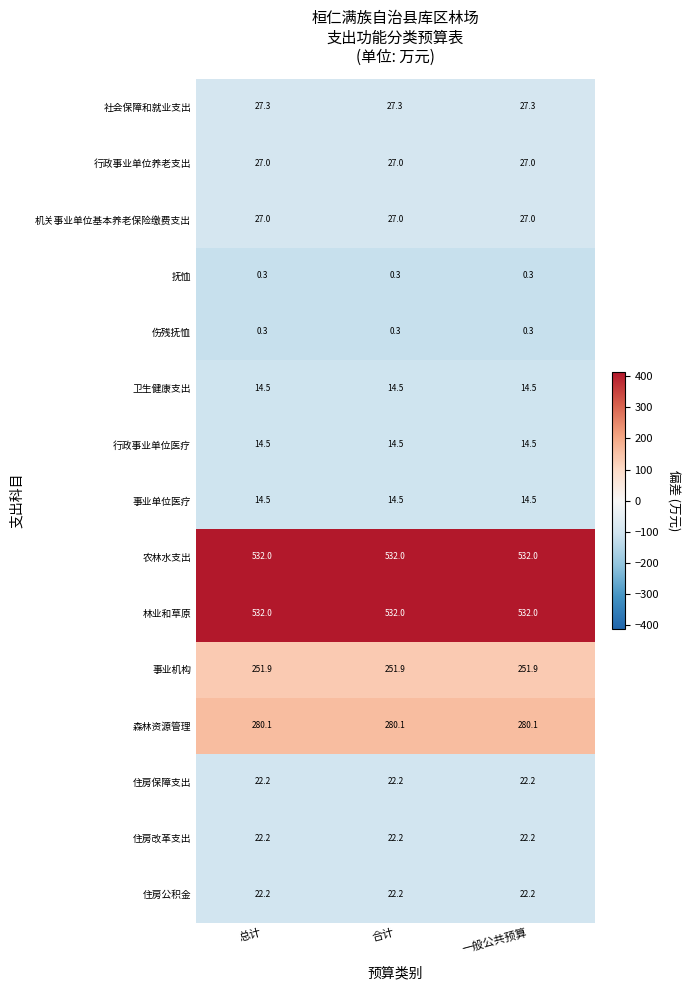

The 机关事业单位基本养老保险缴费支出 series shows 27.0 at 一般公共预算. True or false?

True